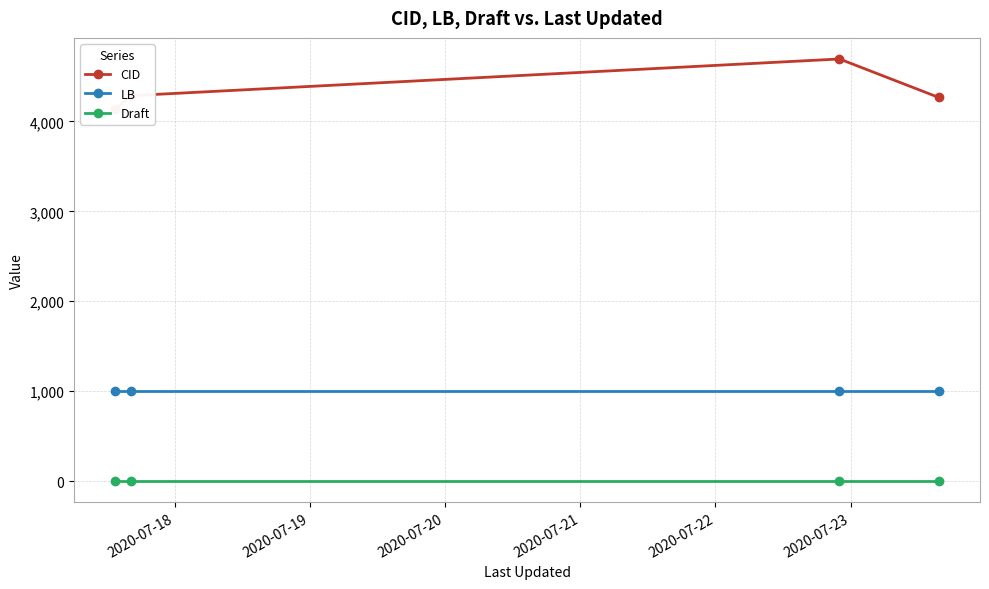

True or false: LB has more than 1 interior local peaks.

False